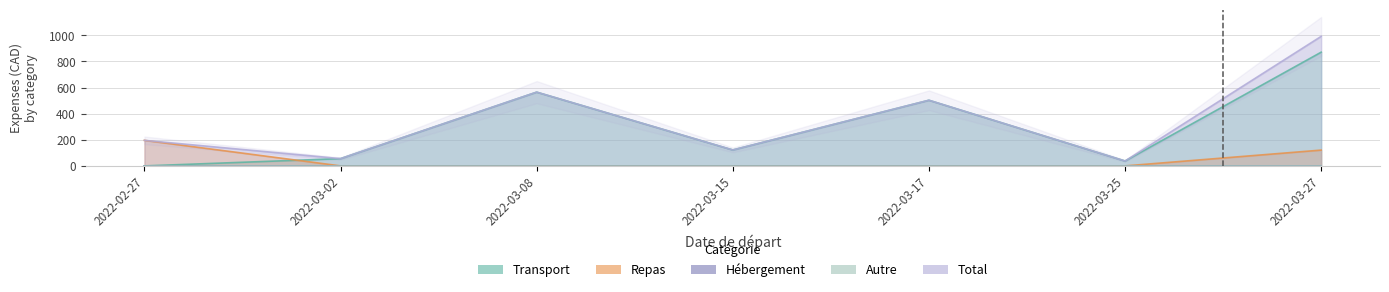

In Transport, how many points are lower than both neighbors (excluding endpoints)?

2